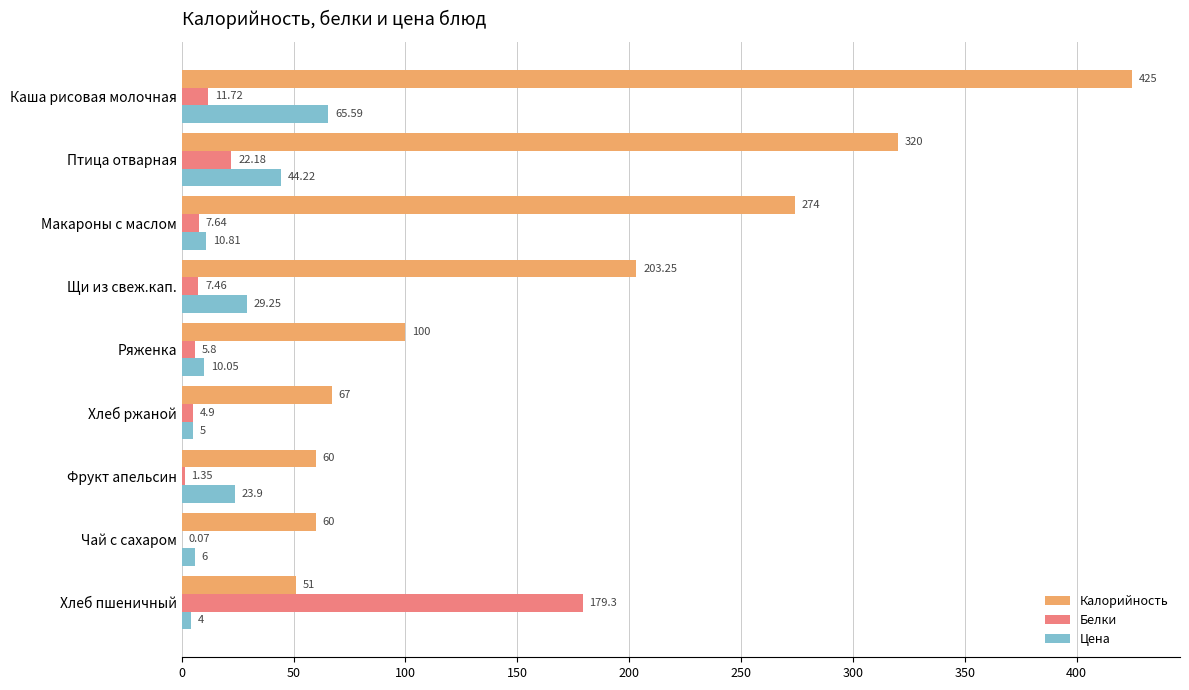

What is the sum of the Цена values at Птица отварная and Ряженка?

54.3